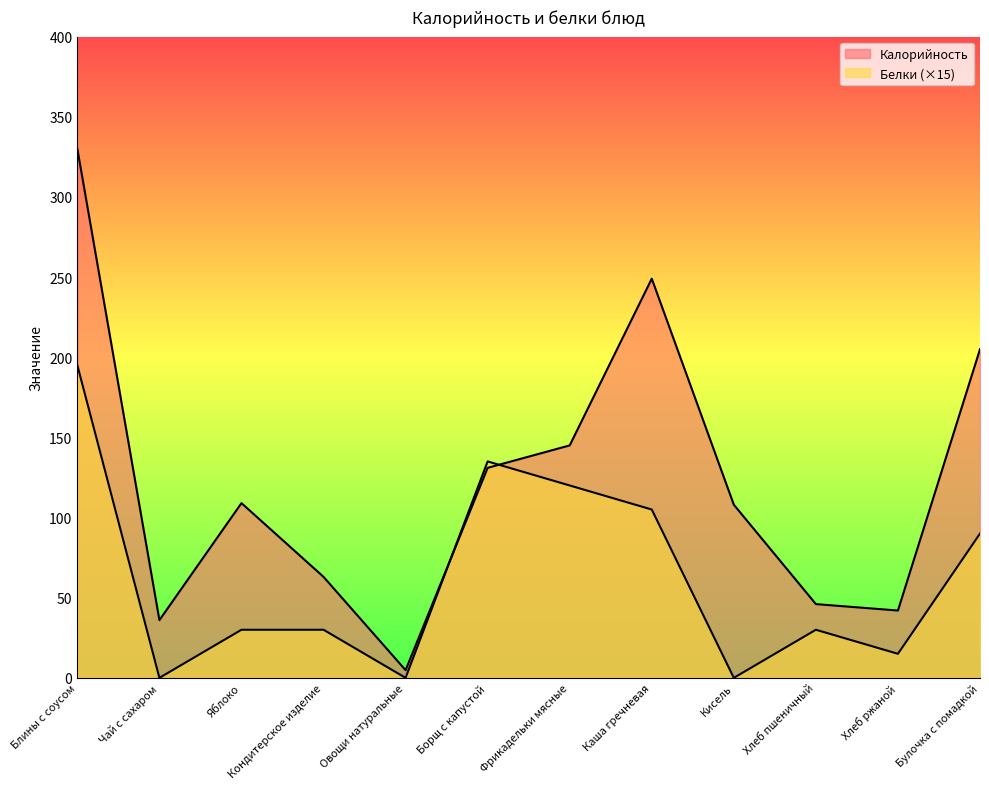

Where does the Белки series first go above 30?

Блины с соусом